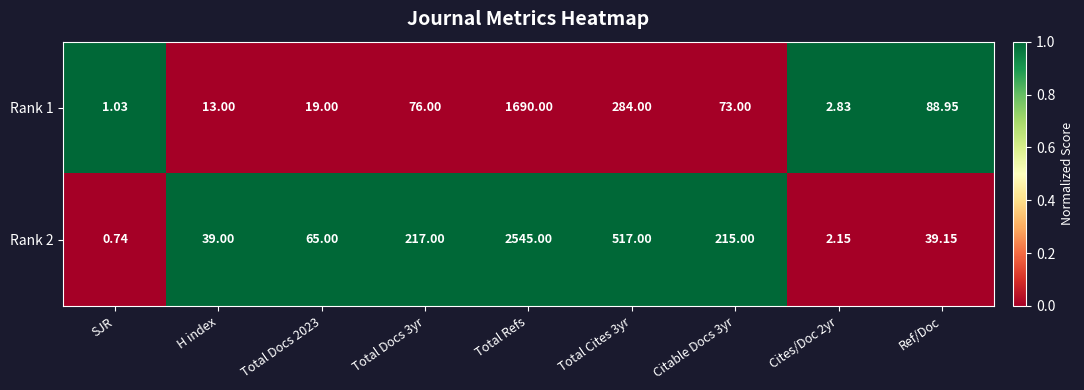

What is the difference between the highest and lowest values at Total Refs?

855.0